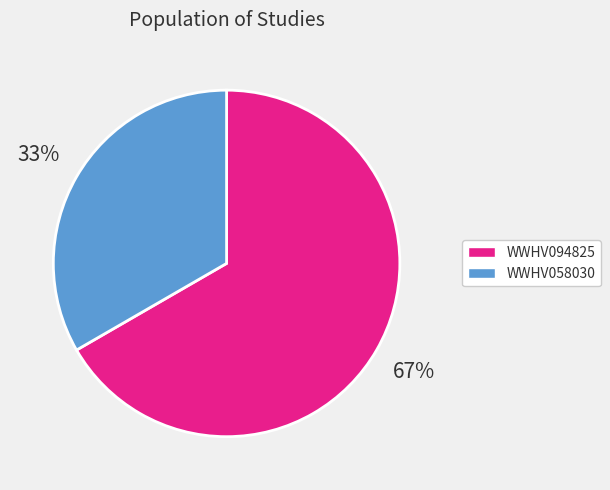

What is the largest slice in the pie chart?

WWHV094825